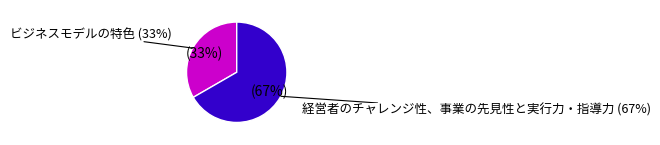

What is the majority slice?

経営者のチャレンジ性、事業の先見性と実行力・指導力